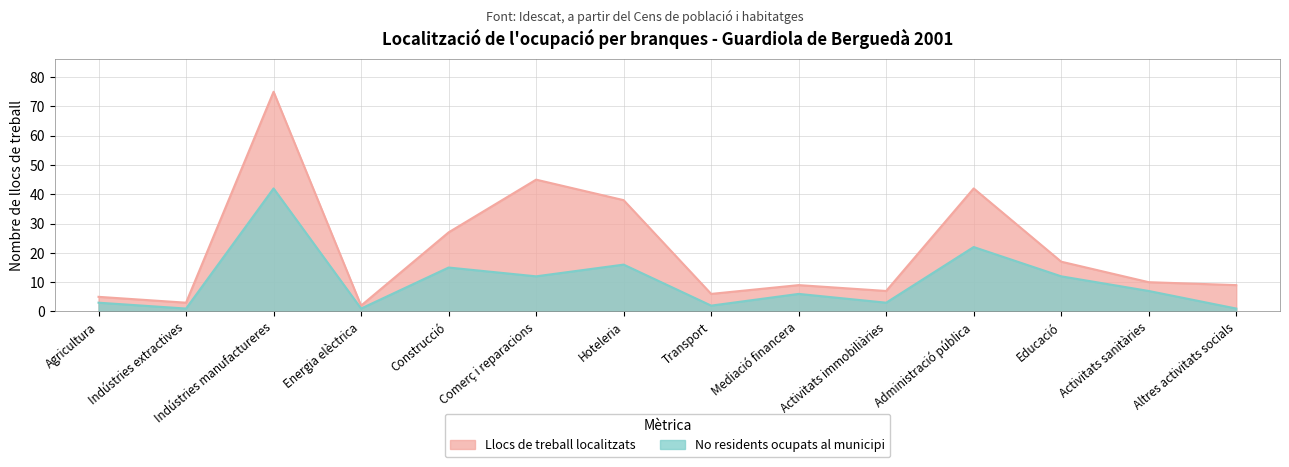

What is the lowest value of the No residents ocupats al municipi series?

1